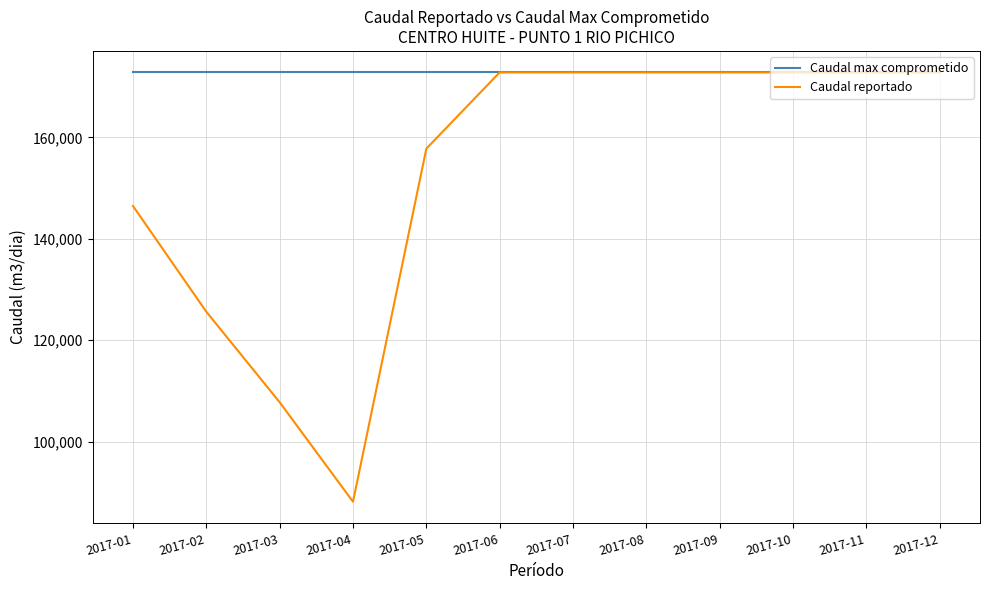

Reading left to right, transcribe all the data shown in this chart.

Caudal max comprometido: 172800	172800	172800	172800	172800	172800	172800	172800	172800	172800	172800	172800
Caudal reportado: 146464	125621	107784	88174	157766	172800	172800	172800	172800	172800	172800	172800